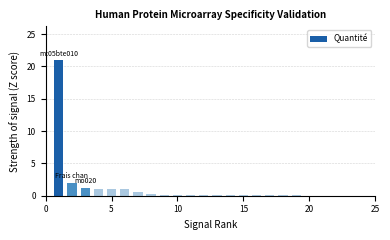

What is the greatest value displayed?

21.0